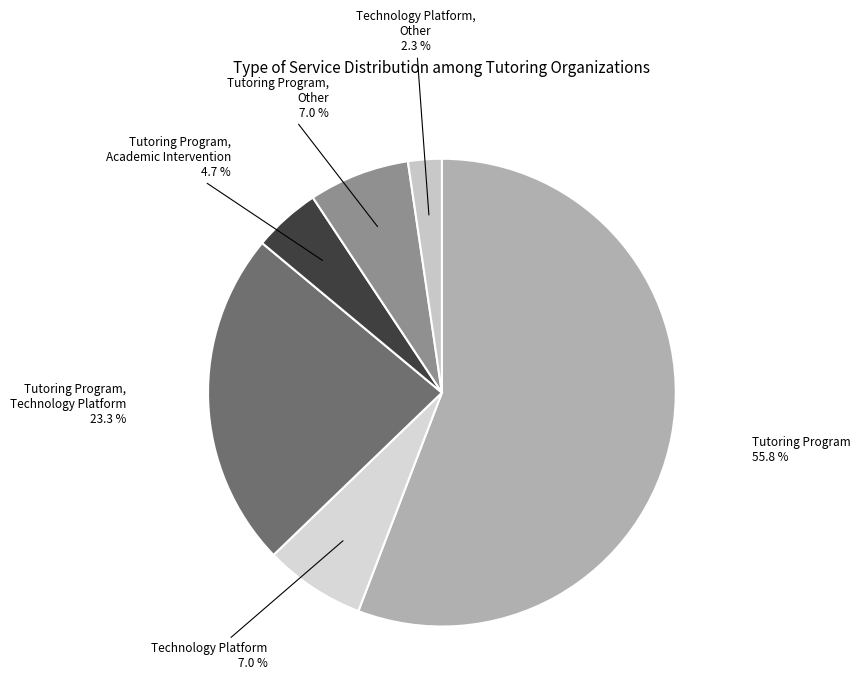

How many slices are in this pie chart?

6